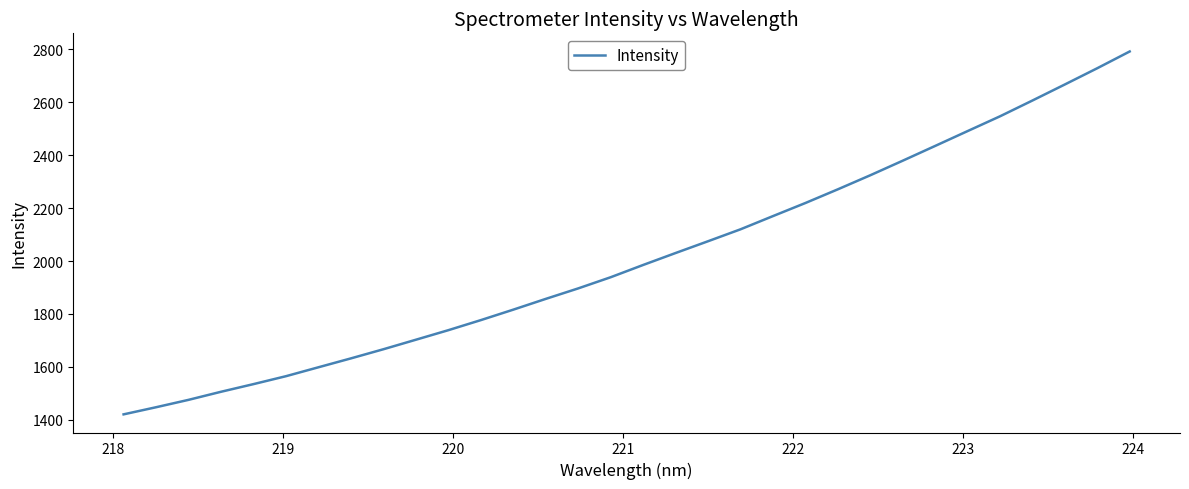

What is the maximum value shown in the chart?

2792.5